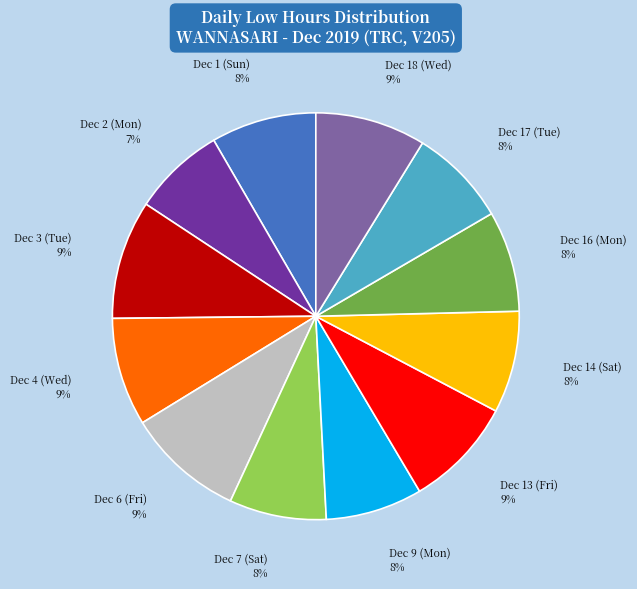

To the nearest percent, what portion does Dec 2 (Mon) represent?

7%